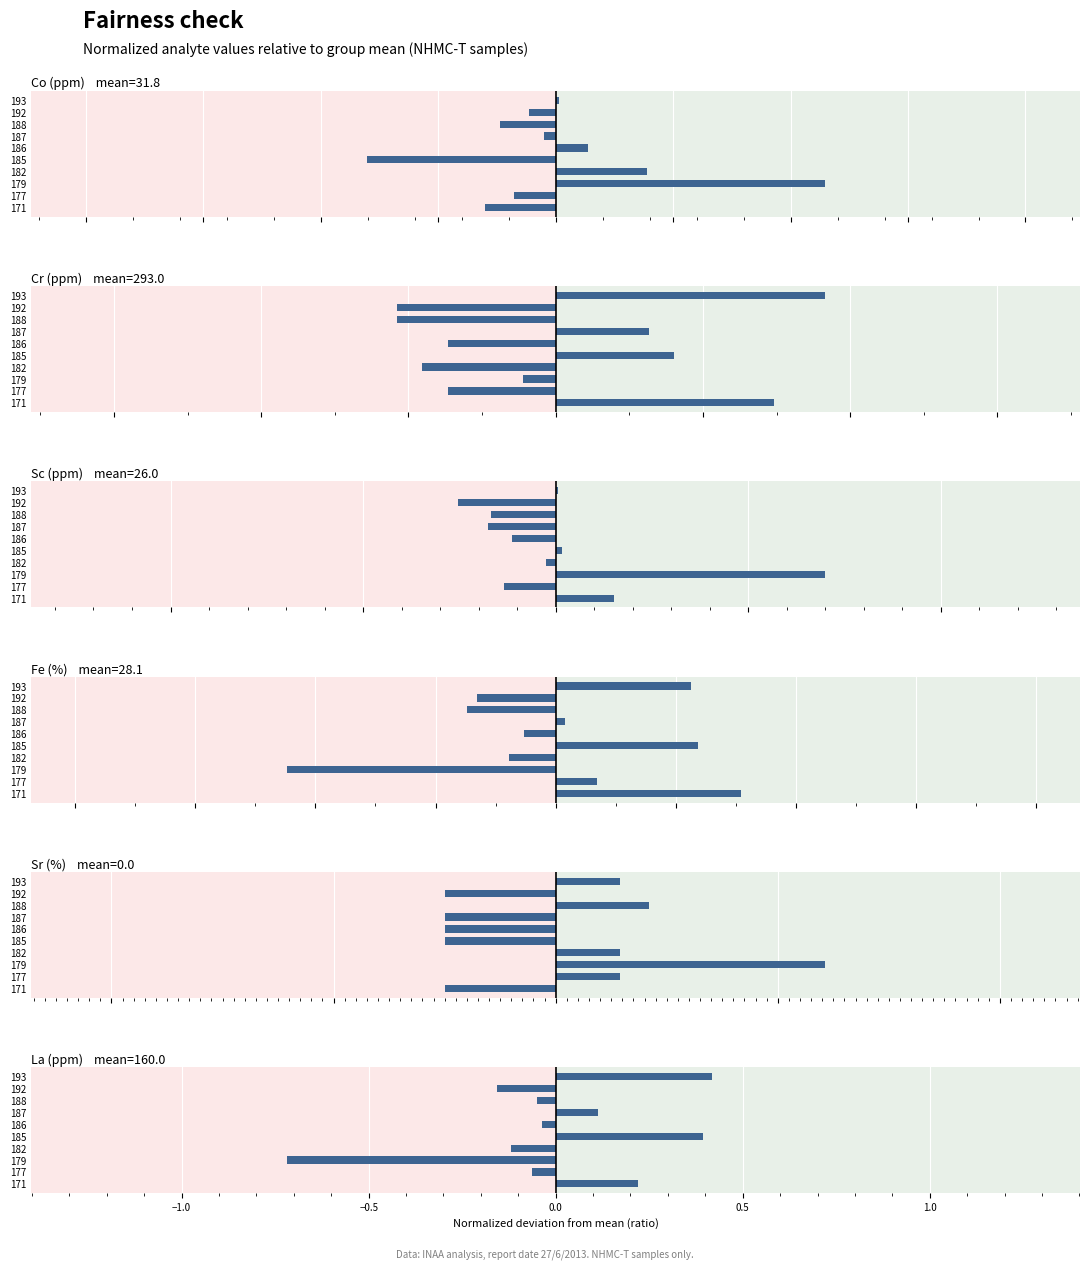

How many distinct data groups are displayed?

6